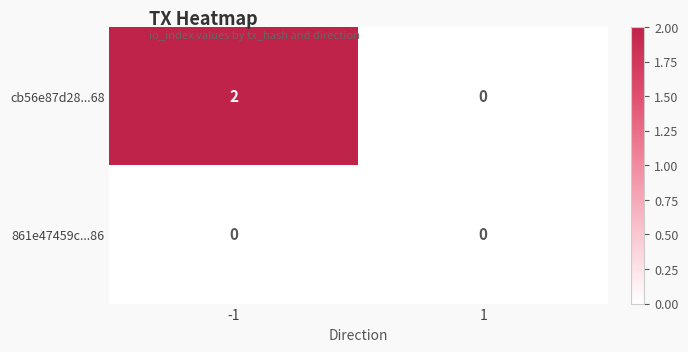

At how many categories does at least one series exceed 1?

1